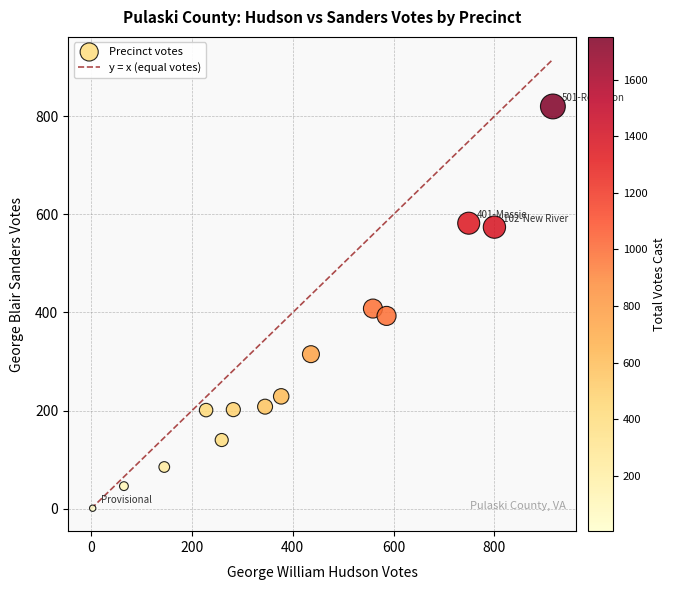

What is the range of Y values (max minus min)?

819